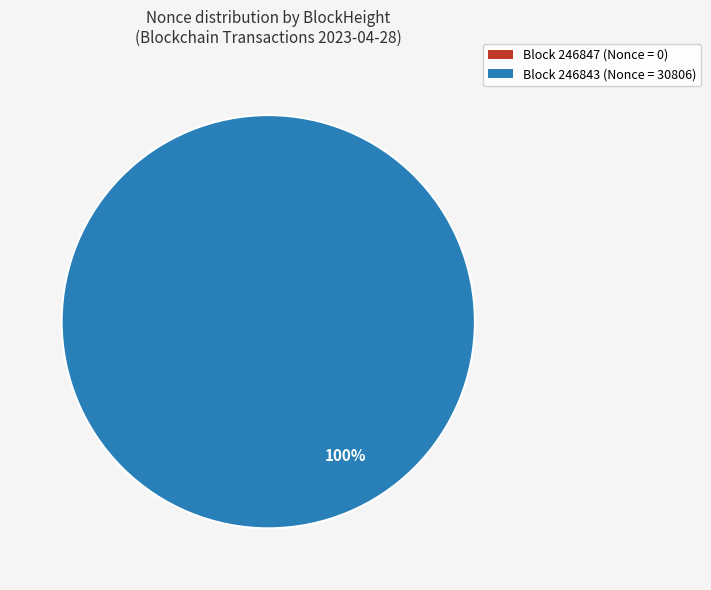

Is 246847 (Nonce=0) the majority of the pie?

No